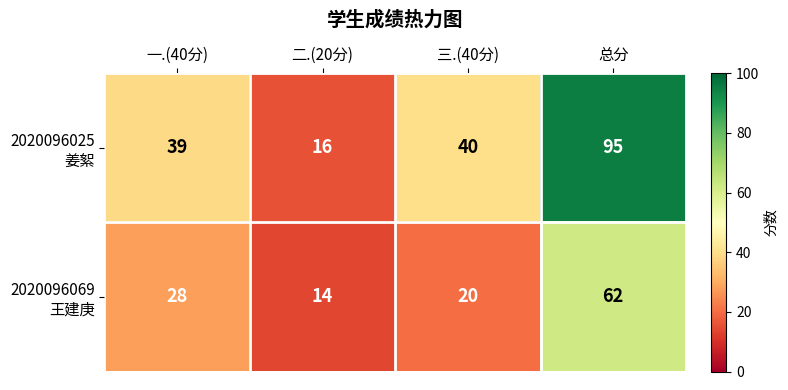

What is the minimum value shown in the chart?

14